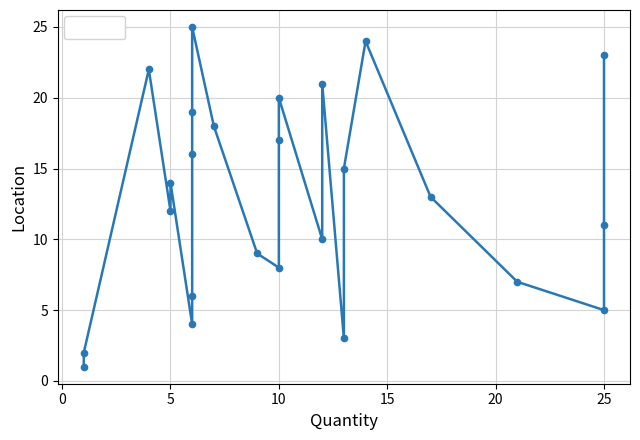

Which has a higher value, 12 or −5?

12